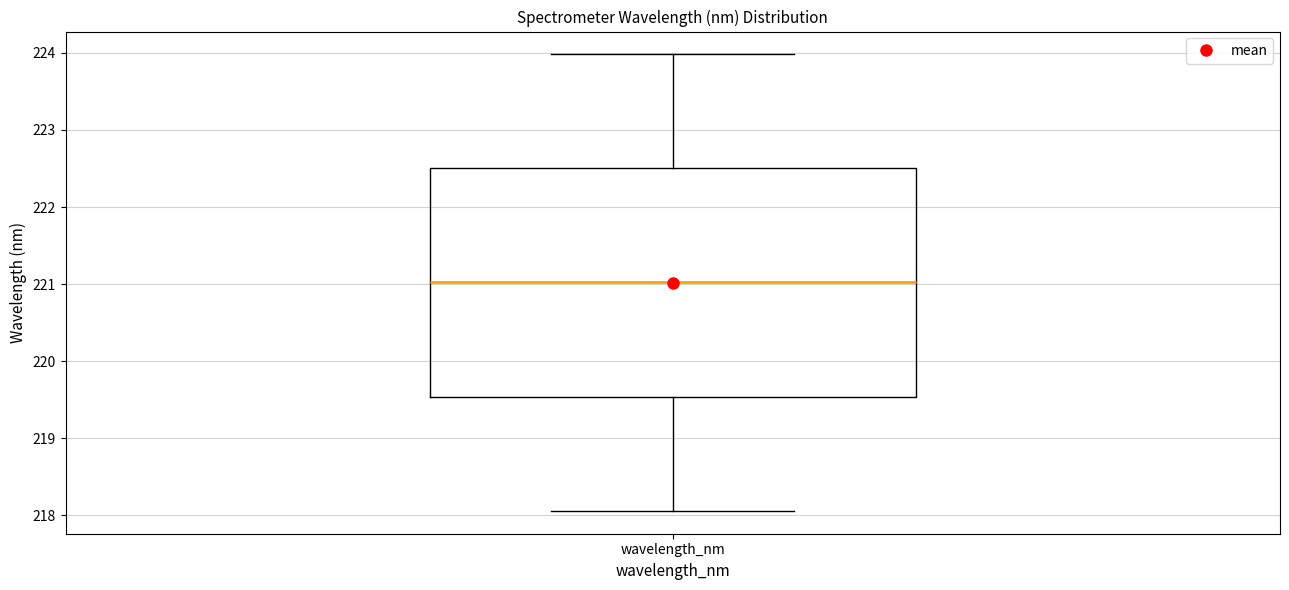

Where is the upper edge of the box for wavelength_nm on the y-axis? The values are not printed on the chart, so give them approximately, as read against the axis.

222.5